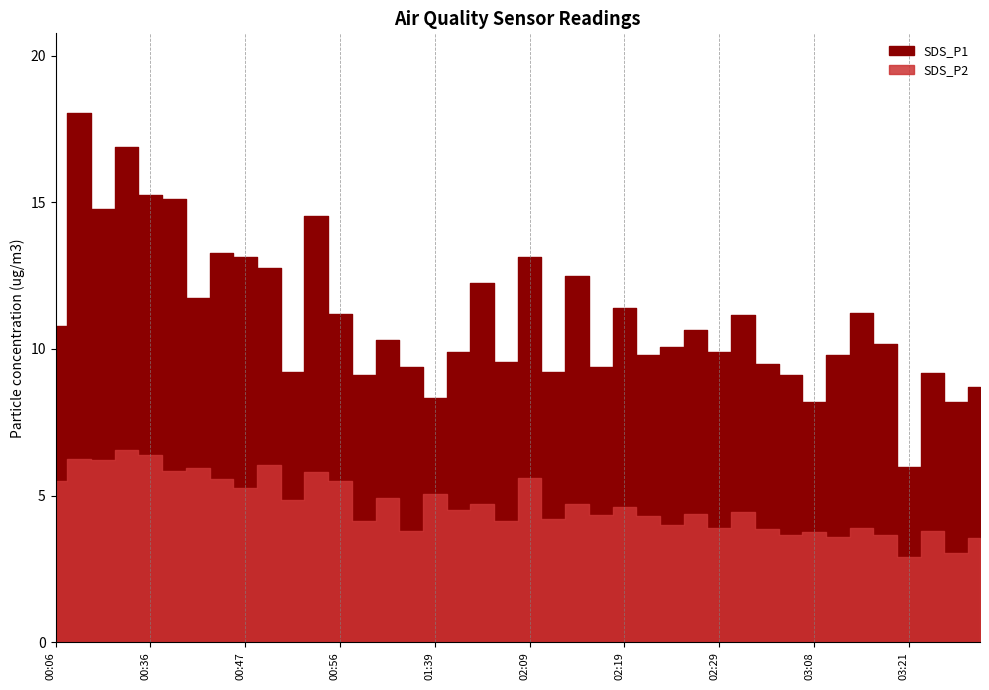

How many lines are shown in the chart?

2